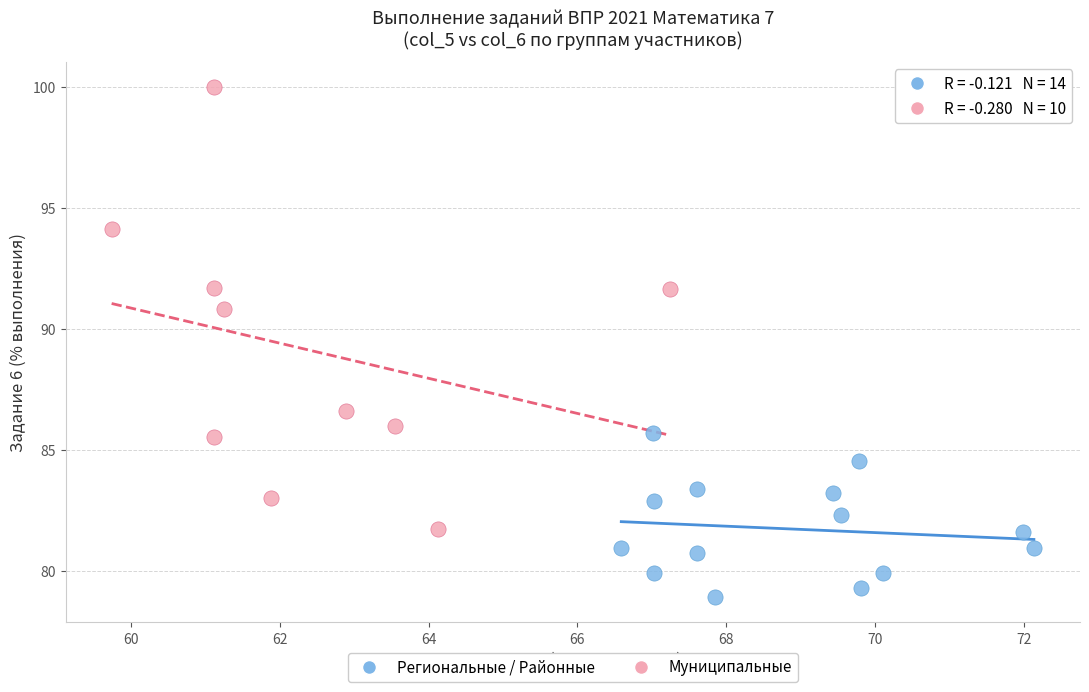

What are all the series names shown in the legend?

Региональные / Районные, Муниципальные